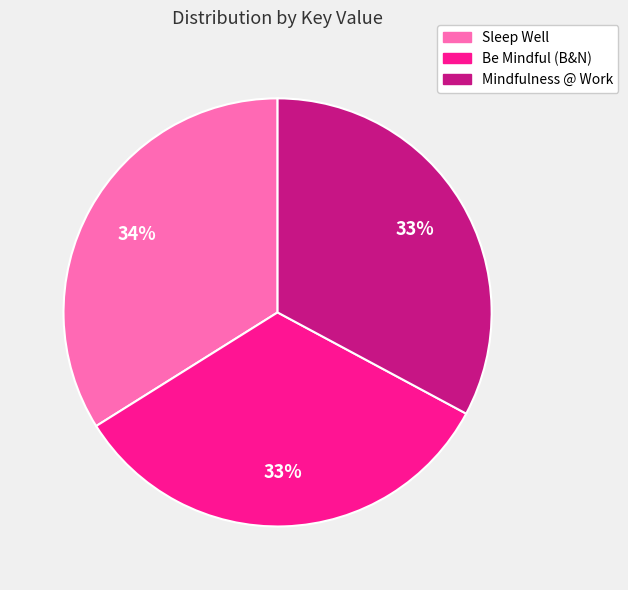

Which has a higher value, Mindfulness @ Work or Sleep Well?

Sleep Well